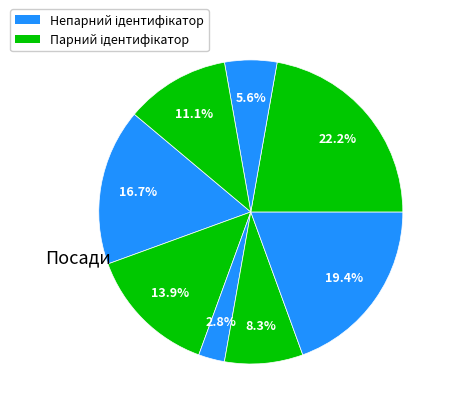

Count the number of slices in the pie.

8